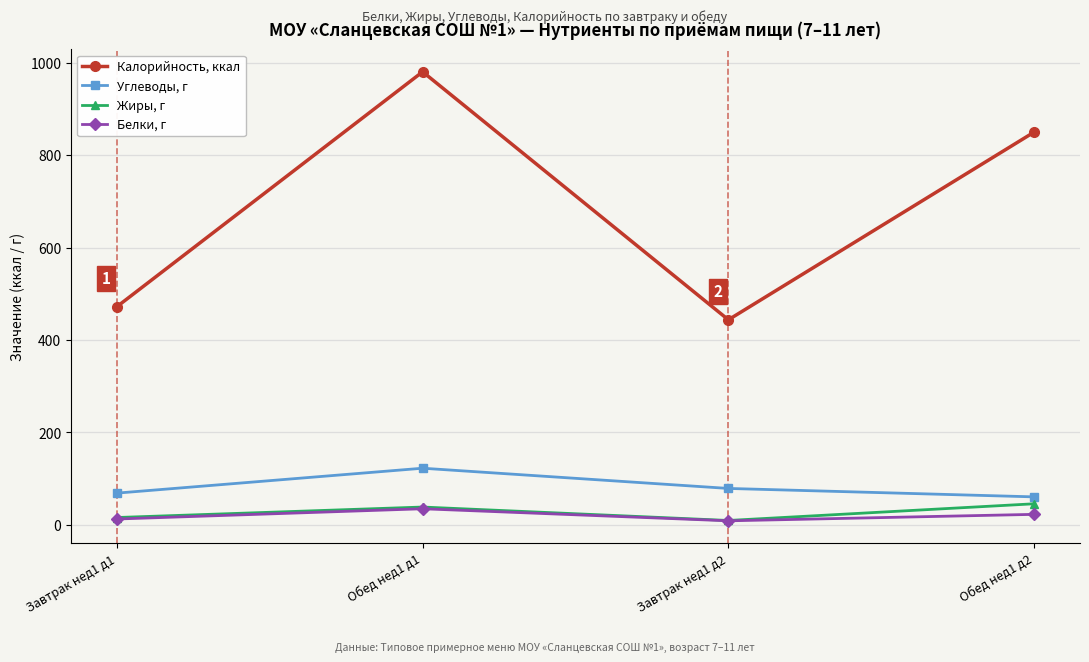

What is the label of the 1st point from the left?

Завтрак нед1 д1